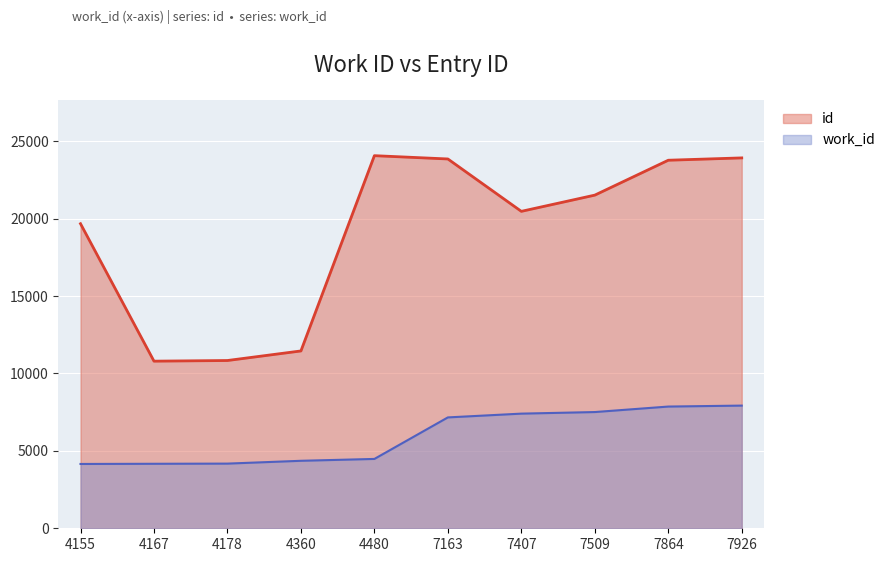

How many distinct data groups are displayed?

2